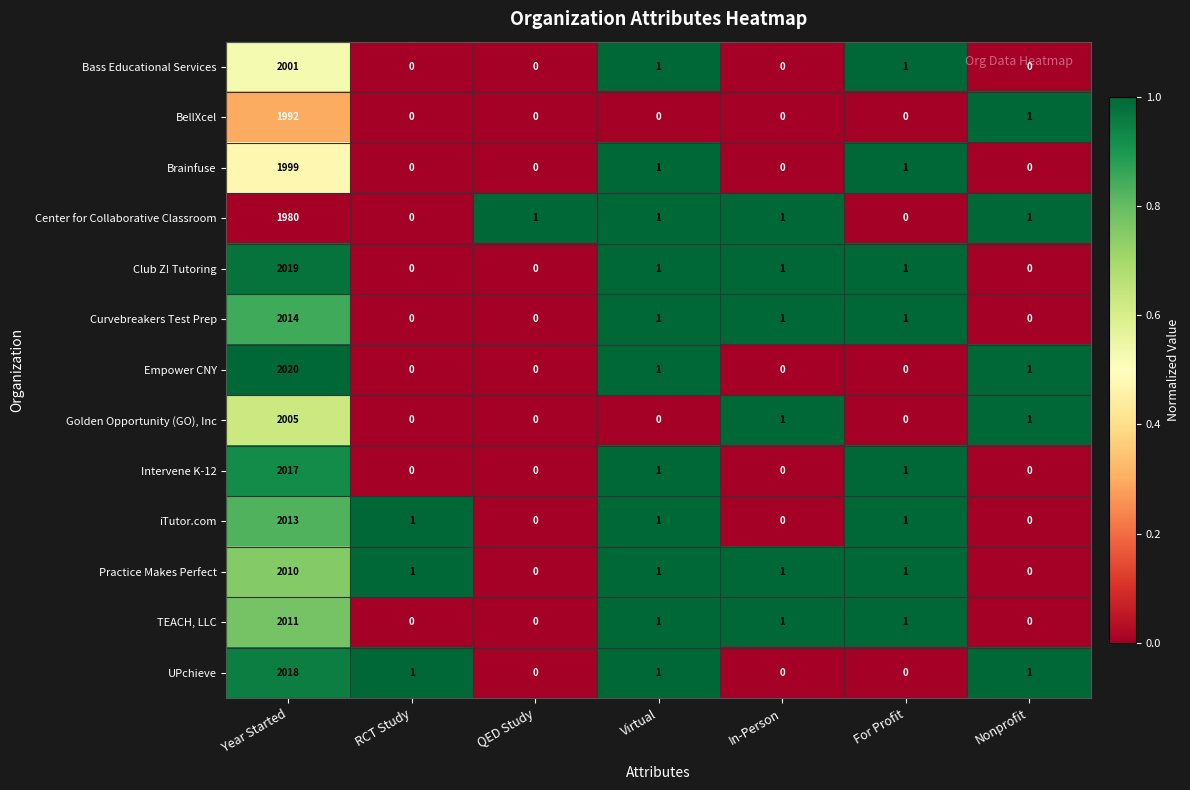

What is the sum of all Intervene K-12 values?

2019